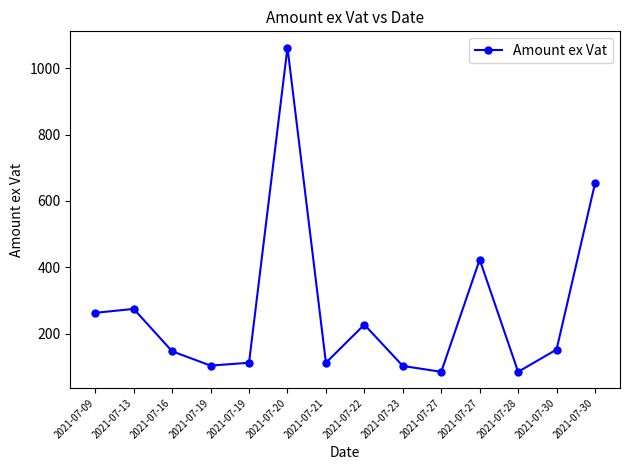

How many lines are shown in the chart?

1